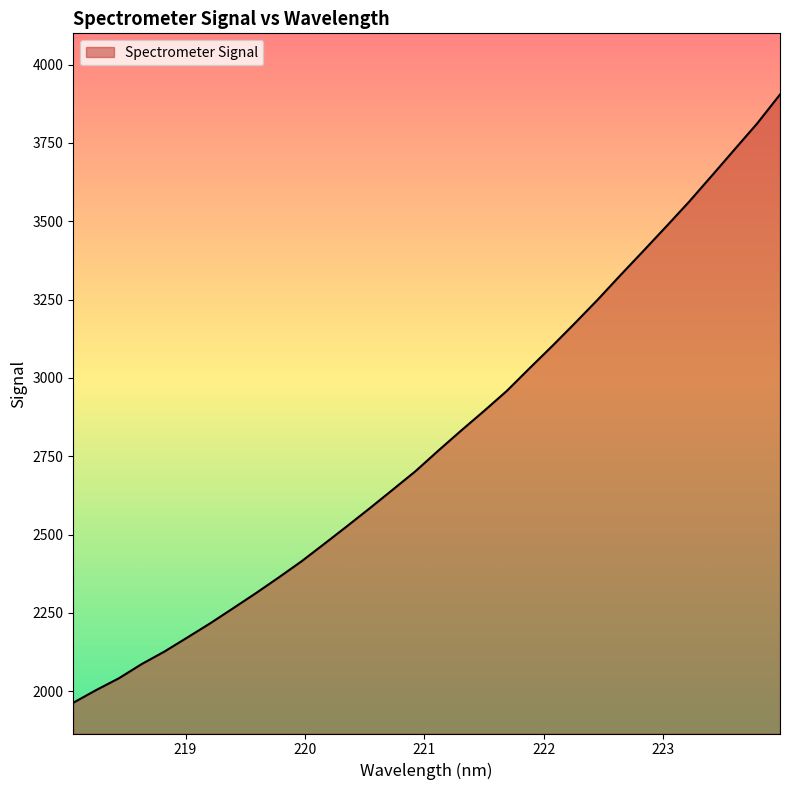

How many lines are shown in the chart?

1